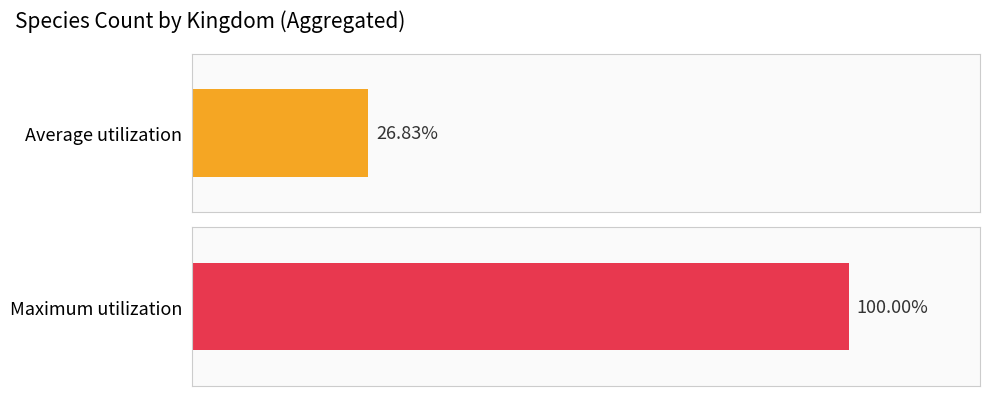

The 7 series shows 154 at 2016-01-04. True or false?

False